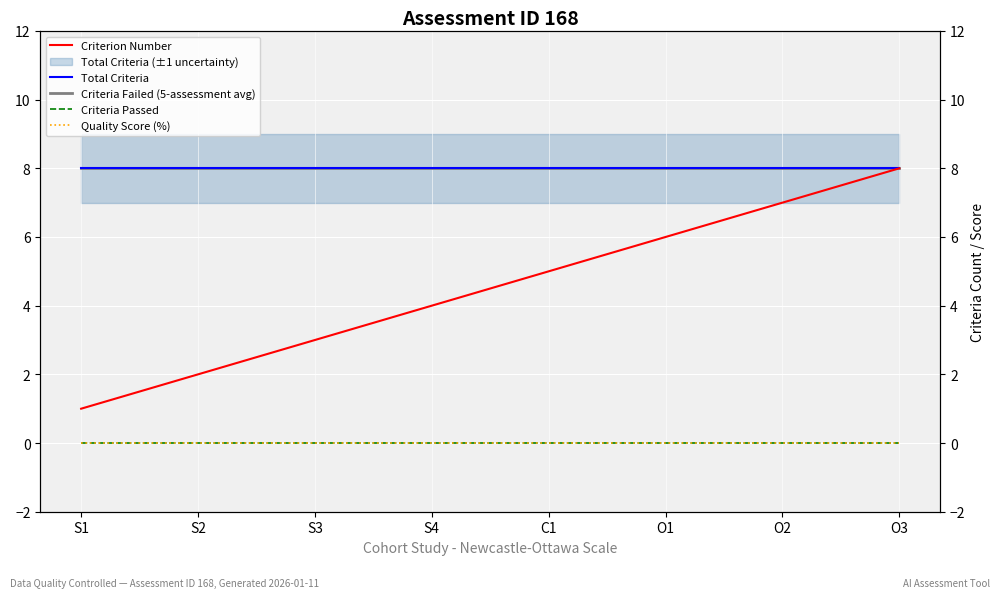

What is the label of the 7th point from the left?

O2